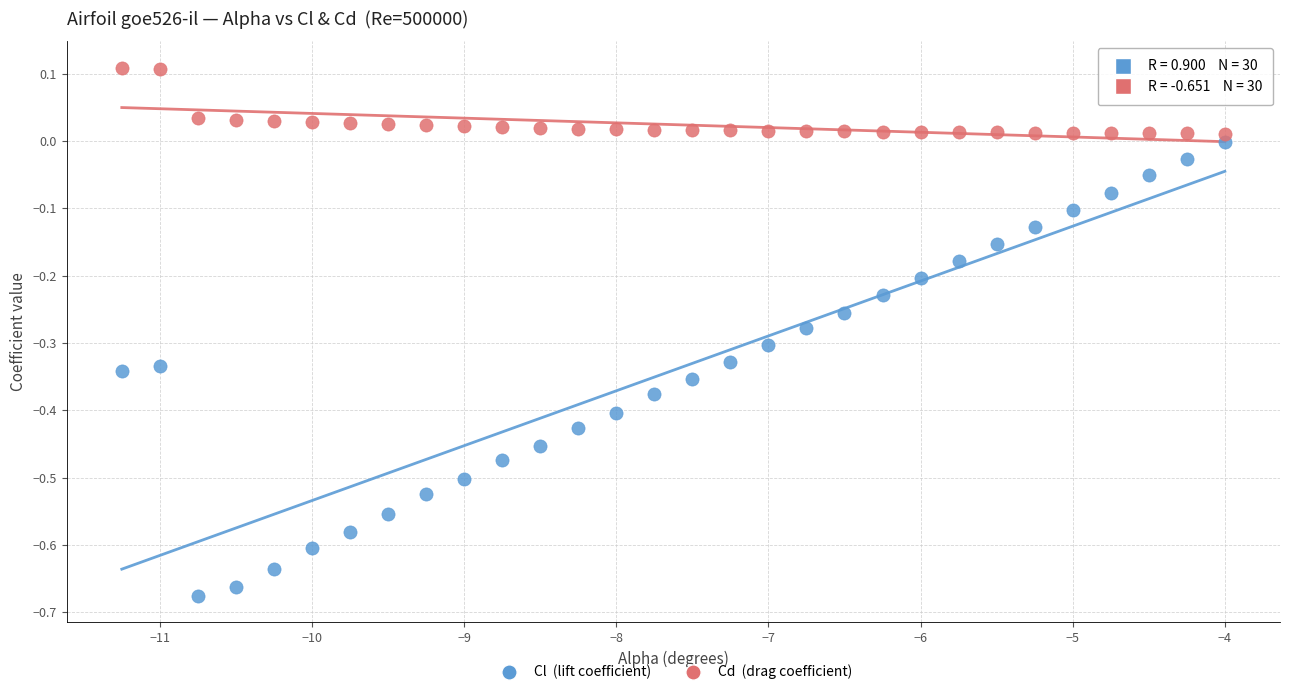

Across all data points, what is the range of X values (max minus min)?

7.2